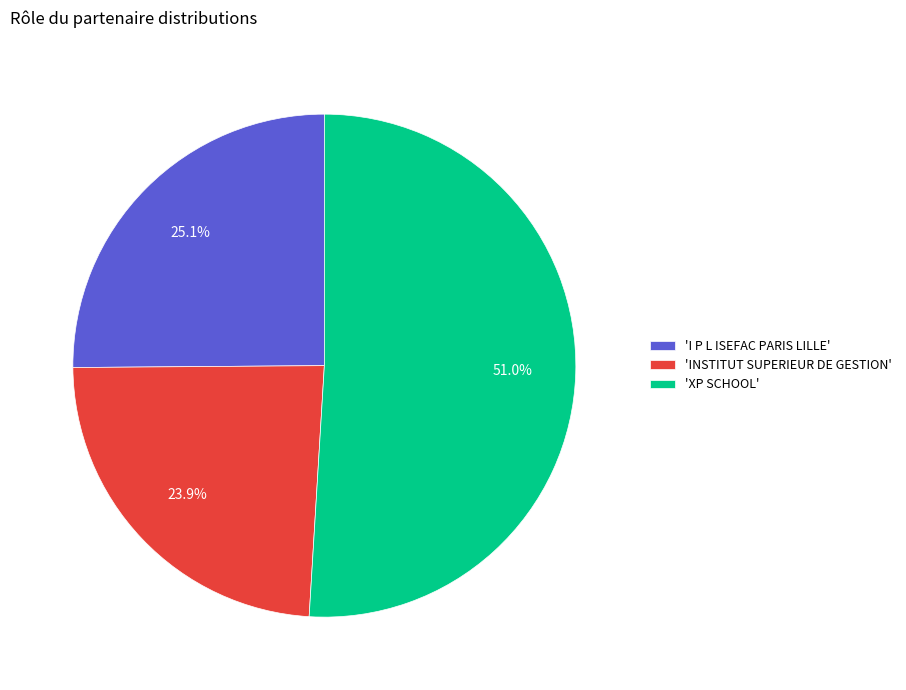

What is the majority slice?

'XP SCHOOL'